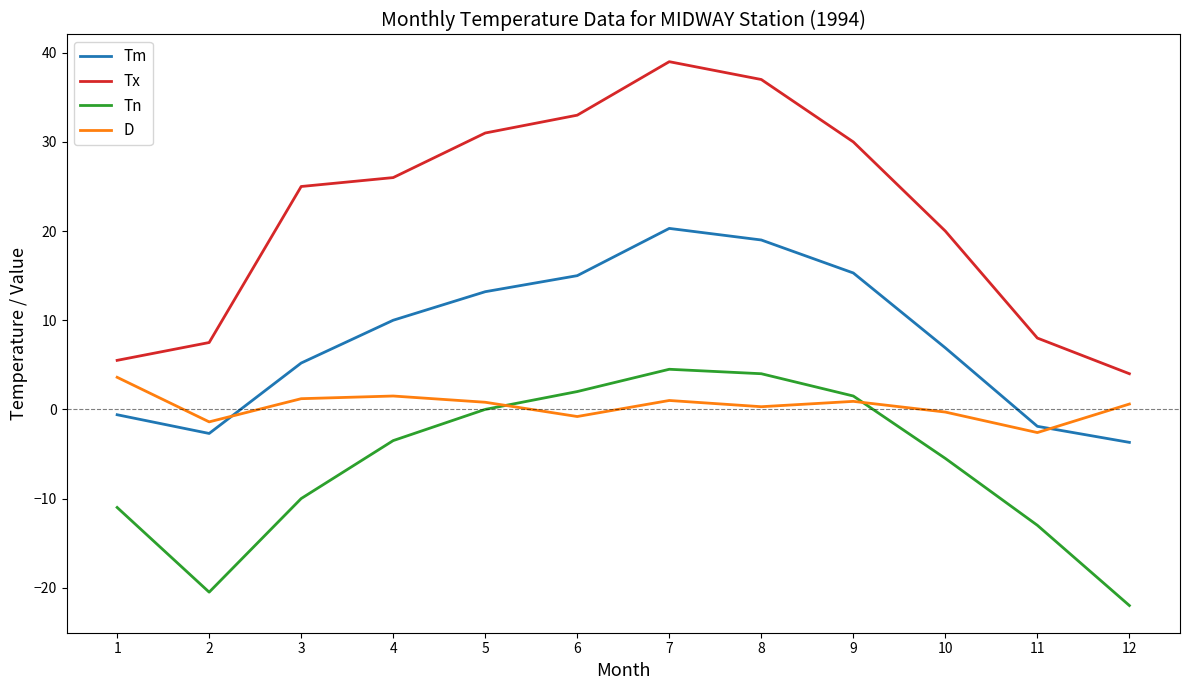

How many lines are shown in the chart?

4